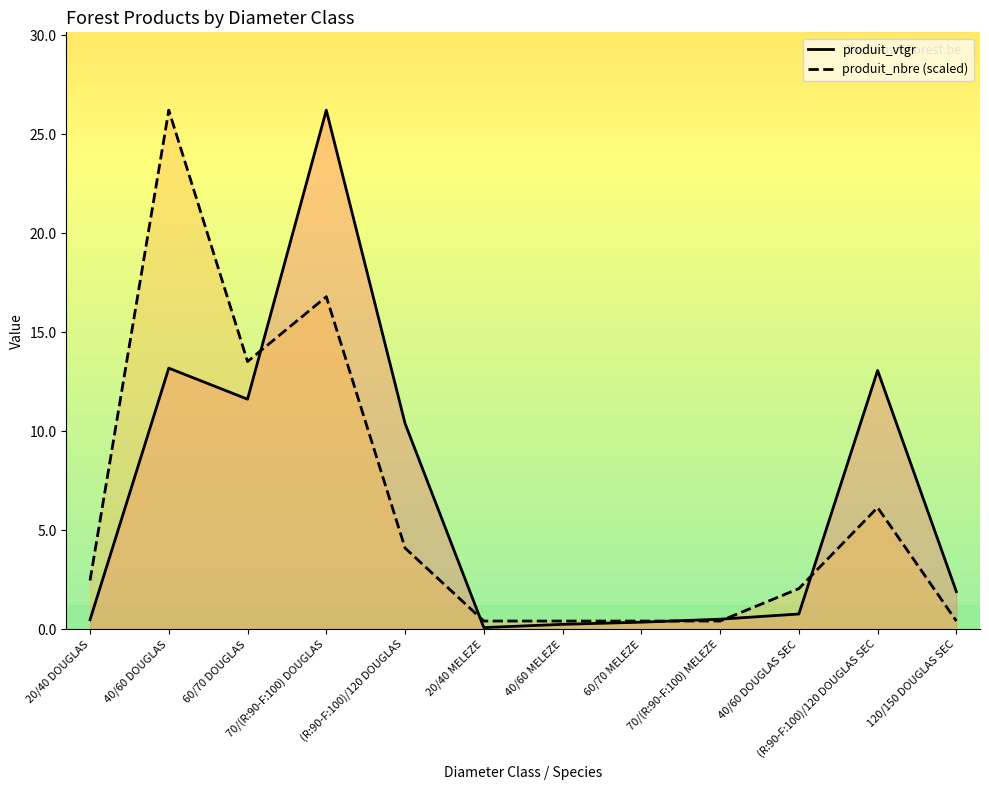

Is it true that produit_vtgr equals 46.5 at 70/(R:90-F:100) DOUGLAS?

False